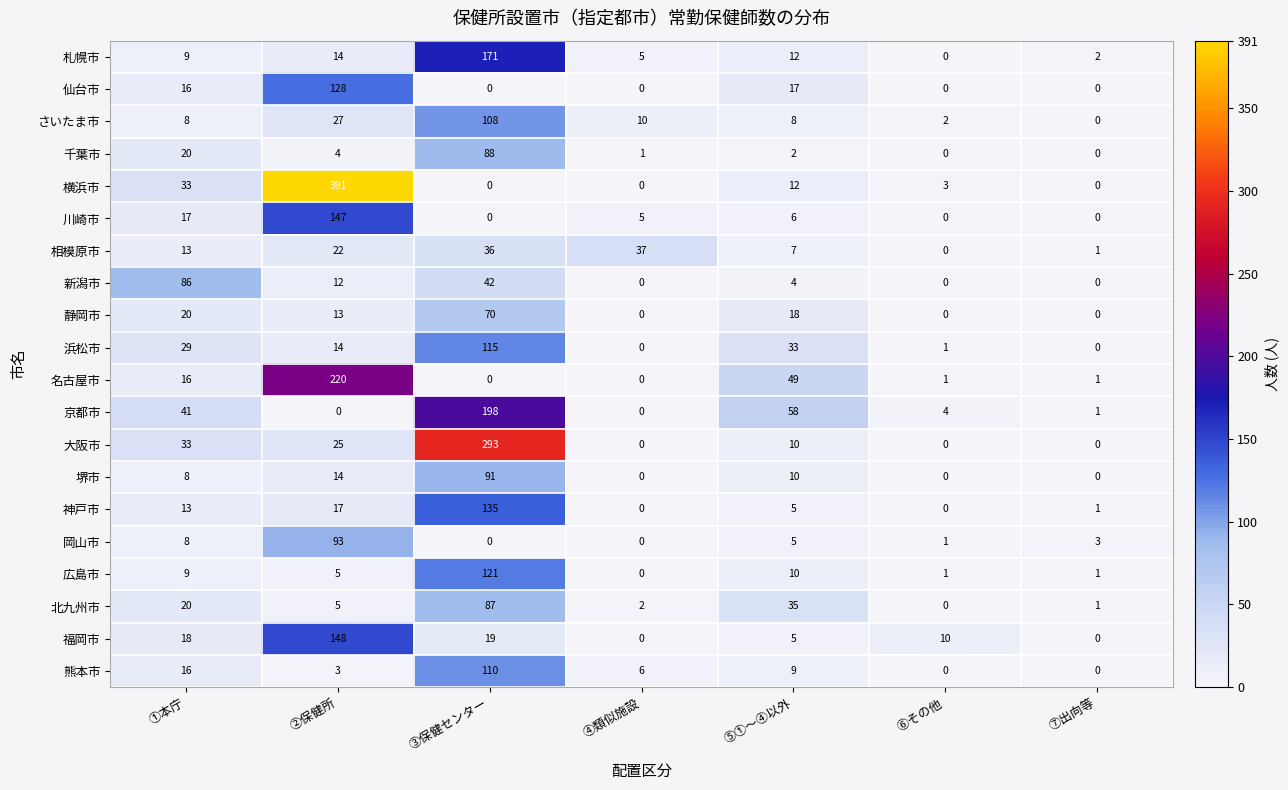

Which series has the largest total across all categories?

横浜市